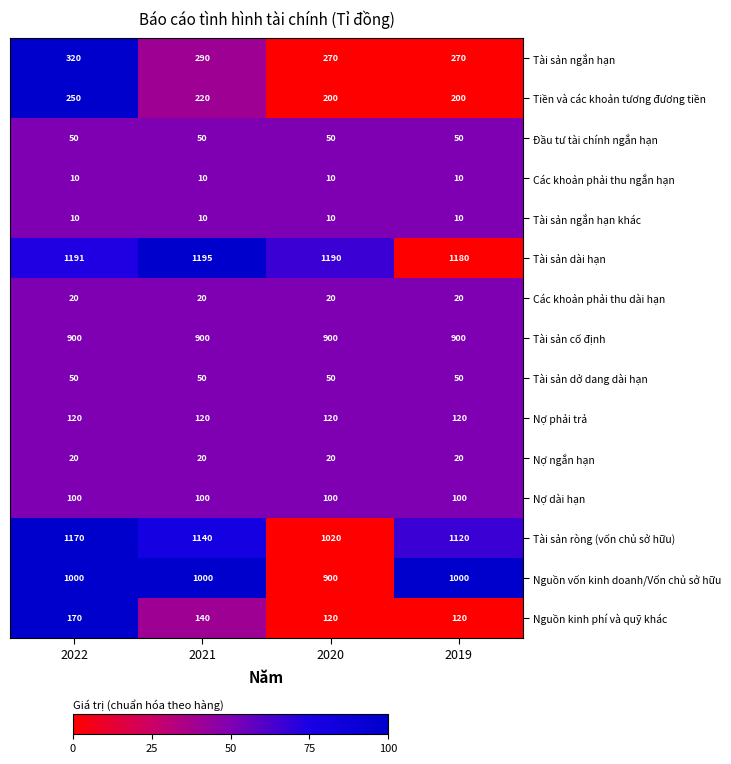

True or false: Các khoản phải thu ngắn hạn has a value of 15 at 2022.

False